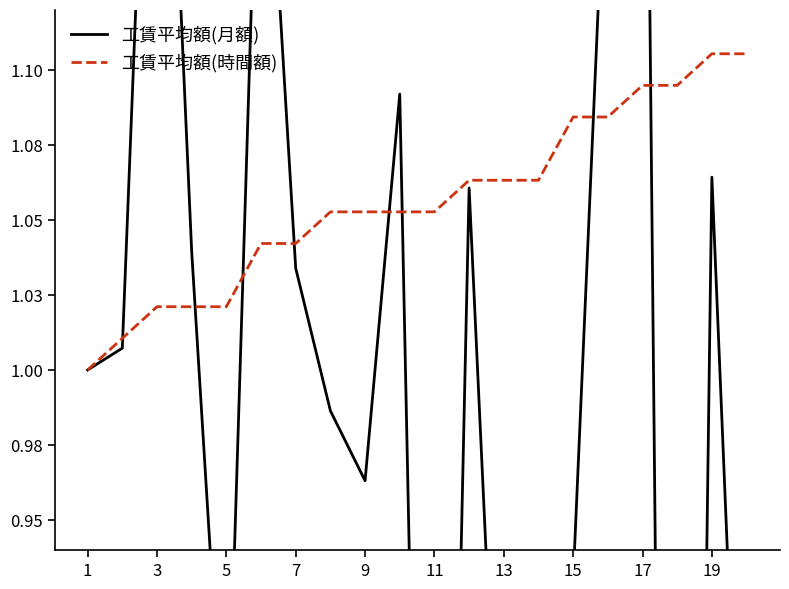

Reading left to right, extract all data points from this chart.

工賃平均額(月額): 1.0	1.0	1.3	1.0	0.9	1.2	1.0	1.0	1.0	1.1	0.5	1.1	0.8	0.4	0.9	1.2	1.4	0.2	1.1	0.8
工賃平均額(時間額): 1.0	1.0	1.0	1.0	1.0	1.0	1.0	1.1	1.1	1.1	1.1	1.1	1.1	1.1	1.1	1.1	1.1	1.1	1.1	1.1